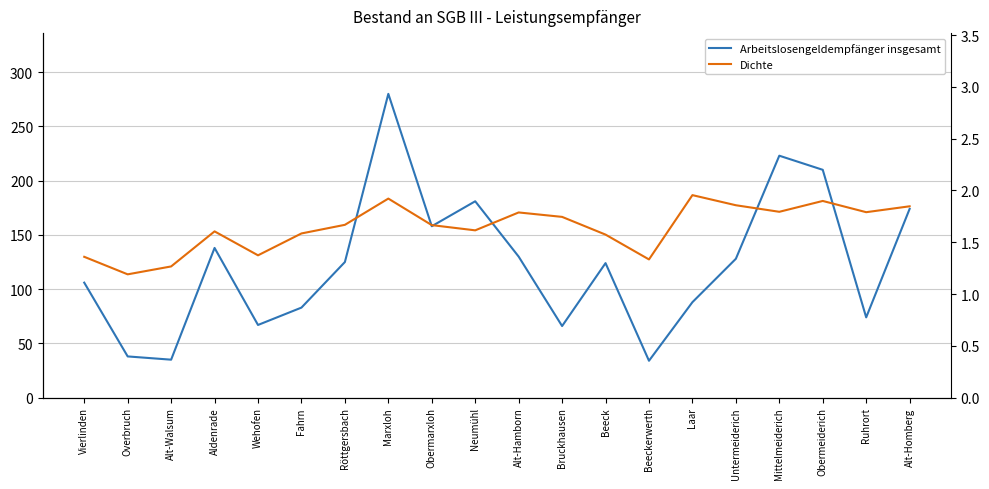

Rank the series by their average value, from highest to lowest.

Arbeitslosengeldempfänger insgesamt, Dichte